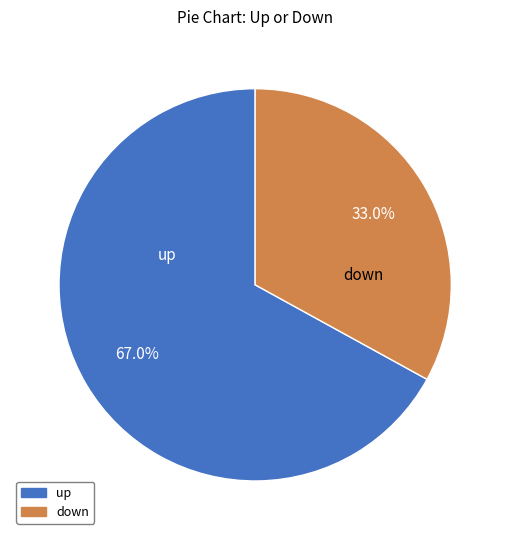

Which category has the smallest portion of the pie?

down